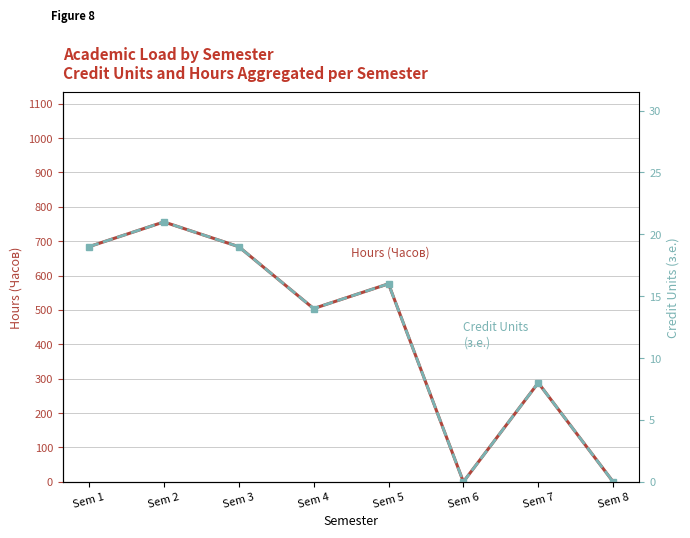

True or false: Credit Units (з.е.) and Hours (Часов) intersect in this chart.

False